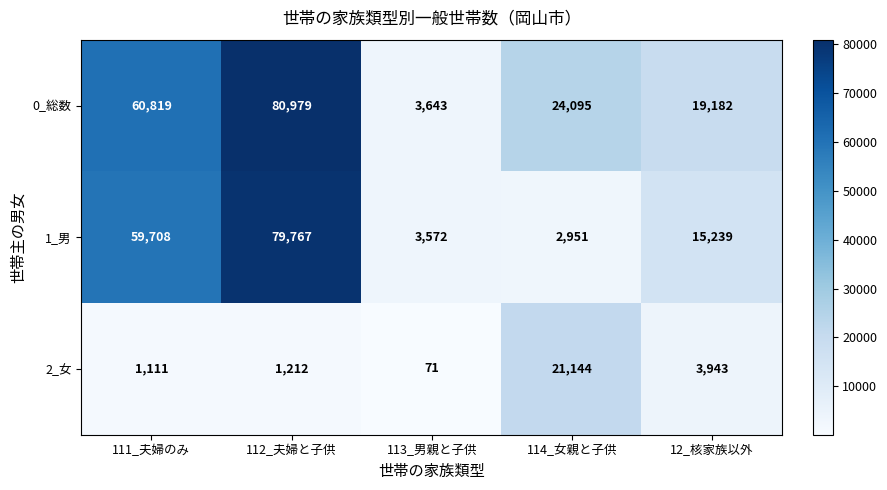

At which label is 1_男 closest to 41359?

111_夫婦のみ